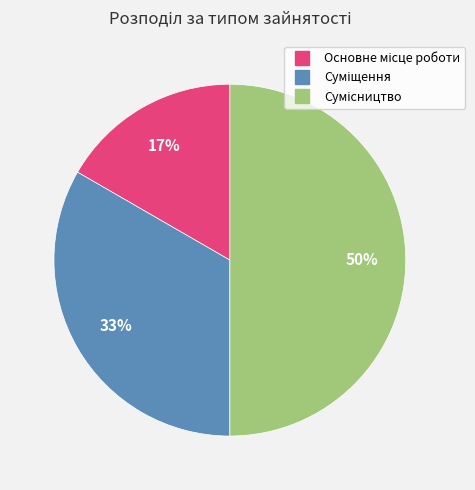

To the nearest percent, what is the difference between the largest and smallest slice percentages?

33%